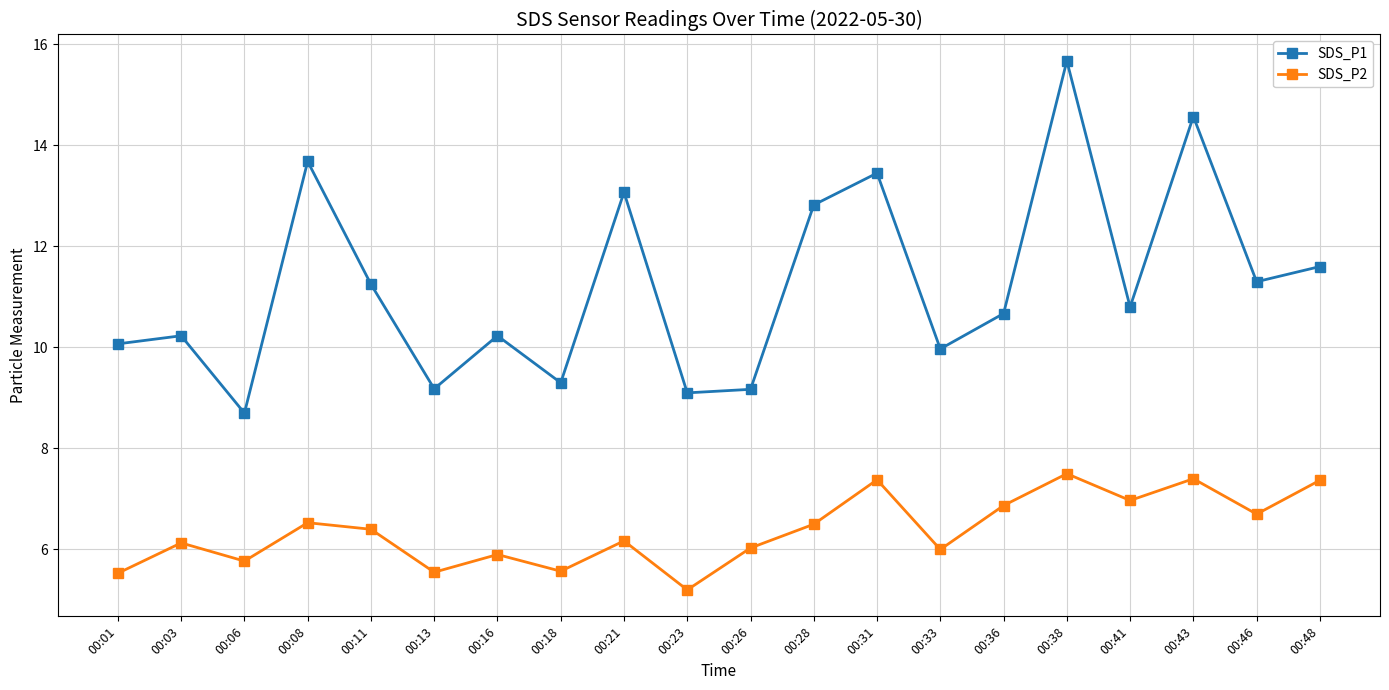

Rank the series by their maximum value, from highest to lowest.

SDS_P1, SDS_P2